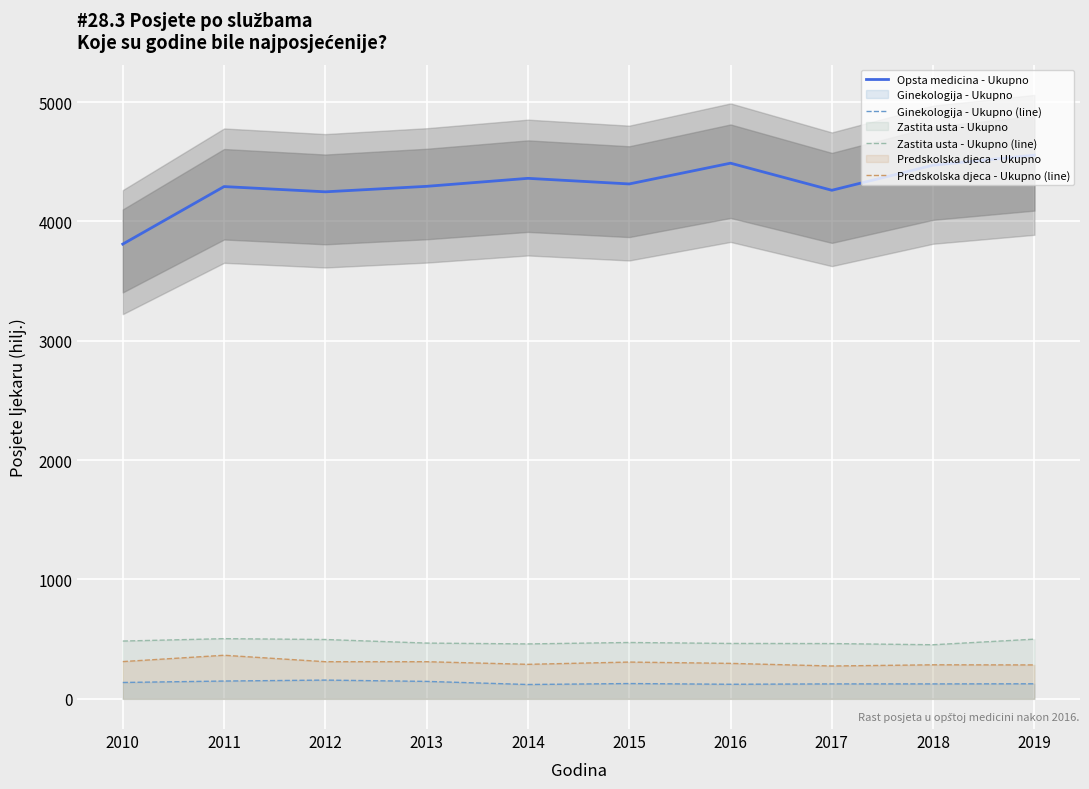

How many data points in Ginekologija - Ukupno (line) are above 128?

4